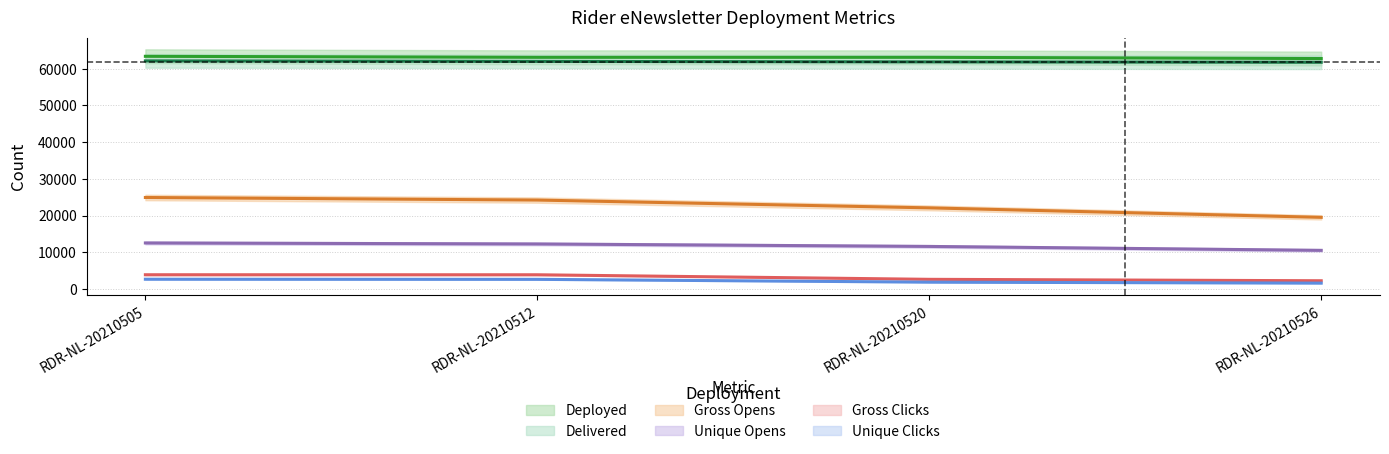

Reading left to right, list all the values displayed in this chart.

Deployed: 63409	63133	63132	62799
Delivered: 62157	62022	61885	61780
Gross Opens: 24924	24224	22096	19510
Unique Opens: 12527	12256	11585	10513
Gross Clicks: 3864	3857	2615	2228
Unique Clicks: 2643	2611	1844	1581